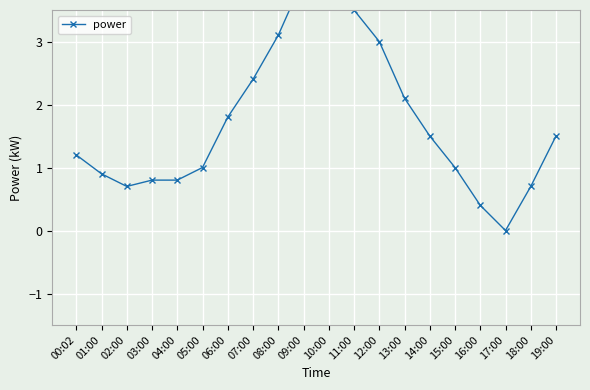

Reading right to left, extract all data points from this chart.

19:00=1.5	18:00=0.7	17:00=0.0	16:00=0.4	15:00=1.0	14:00=1.5	13:00=2.1	12:00=3.0	11:00=3.5	10:00=3.7	09:00=4.0	08:00=3.1	07:00=2.4	06:00=1.8	05:00=1.0	04:00=0.8	03:00=0.8	02:00=0.7	01:00=0.9	00:02=1.2